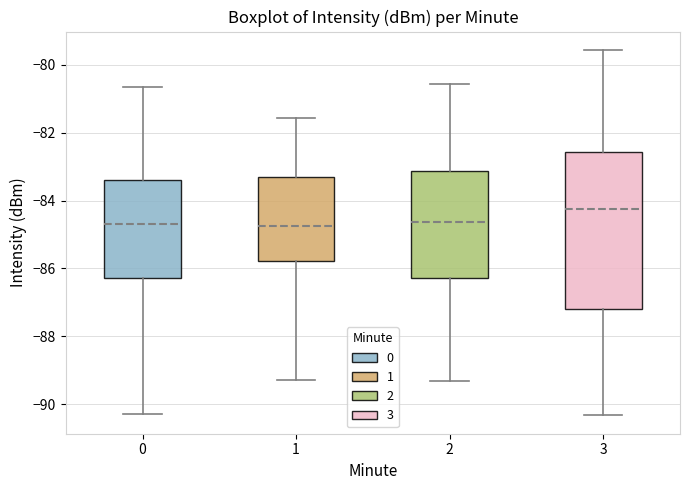

Where does the lower whisker of the box at x = 1 end on the y-axis? The values are not printed on the chart, so give them approximately, as read against the axis.

-89.2